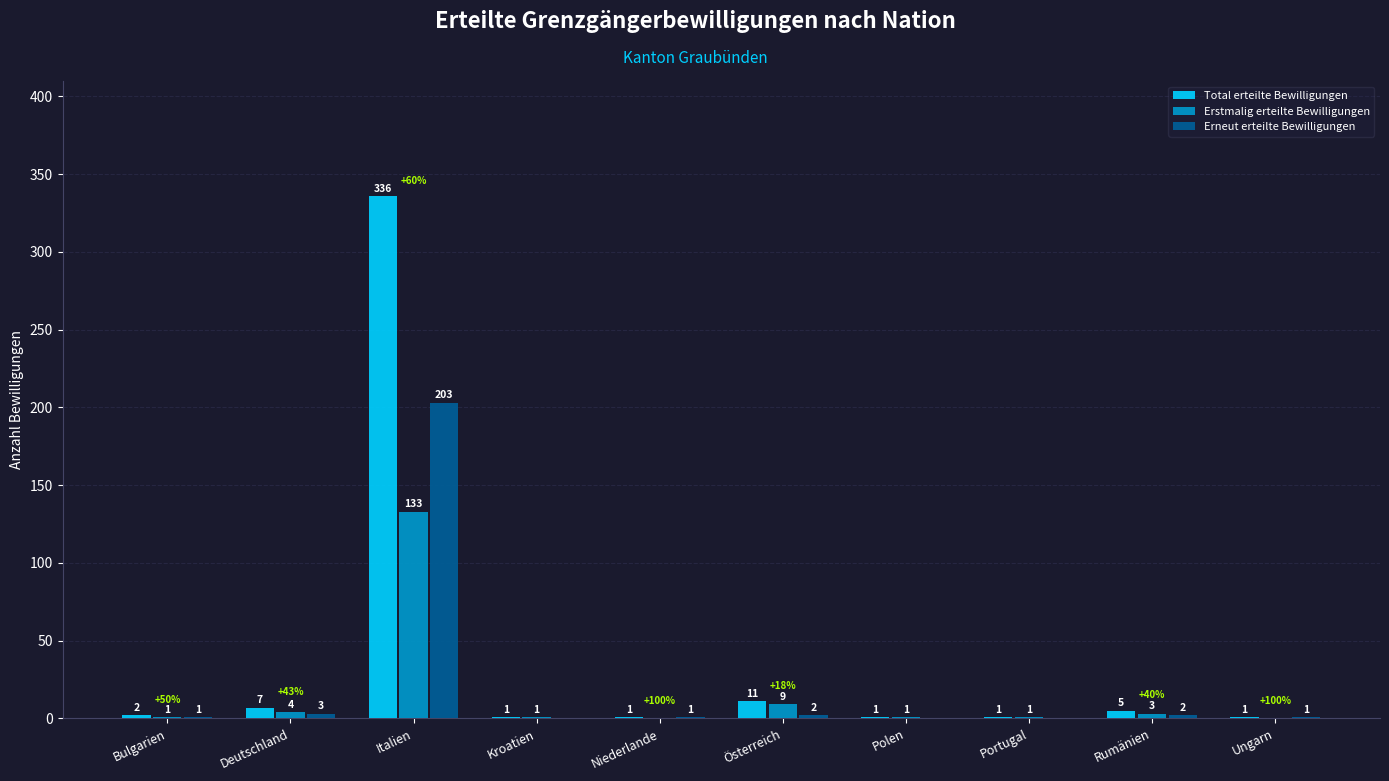

Count the number of data series in this chart.

3